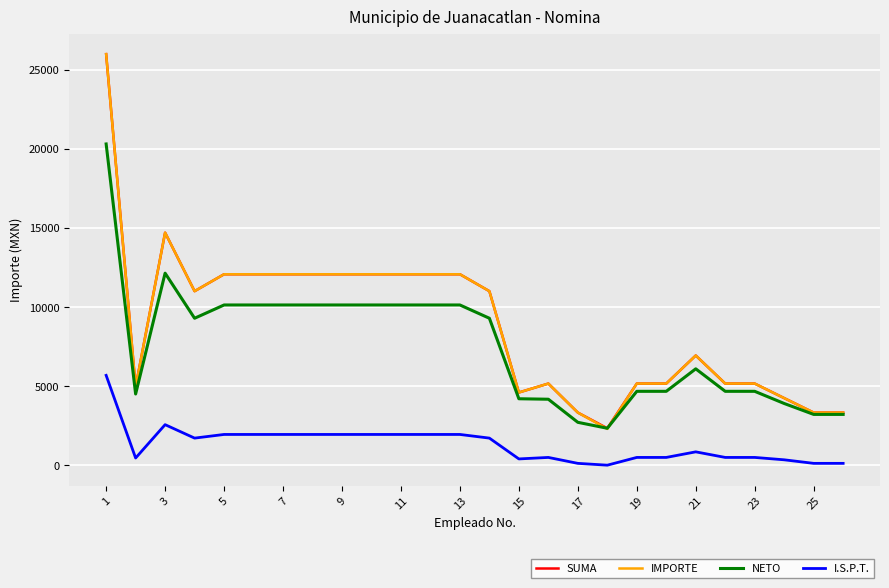

Does the chart display data point markers on the line(s)?

No